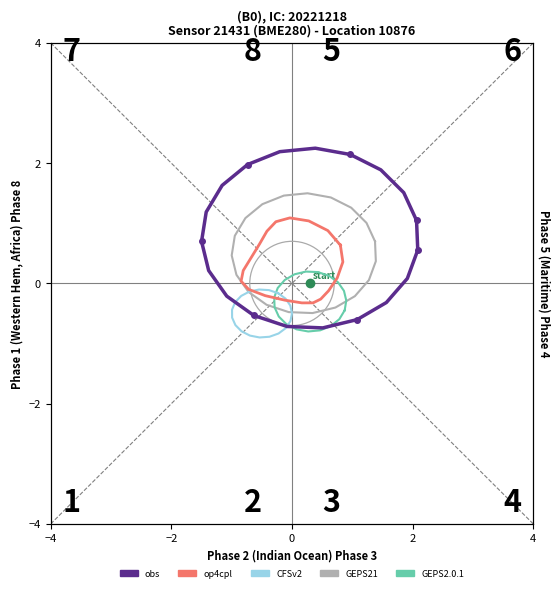

How many lines are shown in the chart?

5